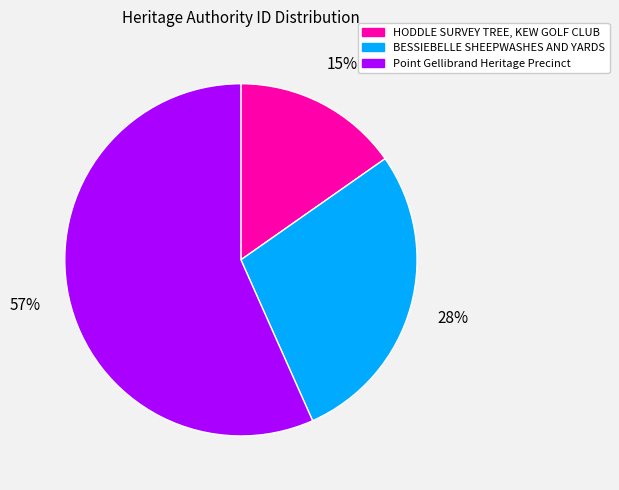

Which slice is the largest?

Point Gellibrand Heritage Precinct